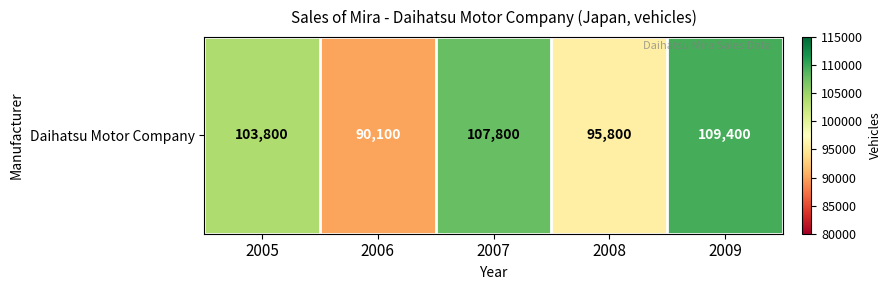

Reading right to left, extract all data points from this chart.

2009=109400	2008=95800	2007=107800	2006=90100	2005=103800